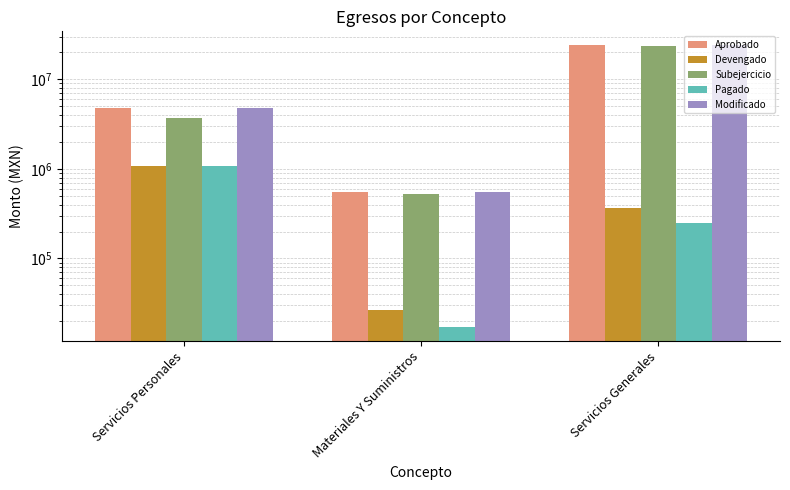

True or false: Modificado has a value of 4770488.0 at Servicios Personales.

True